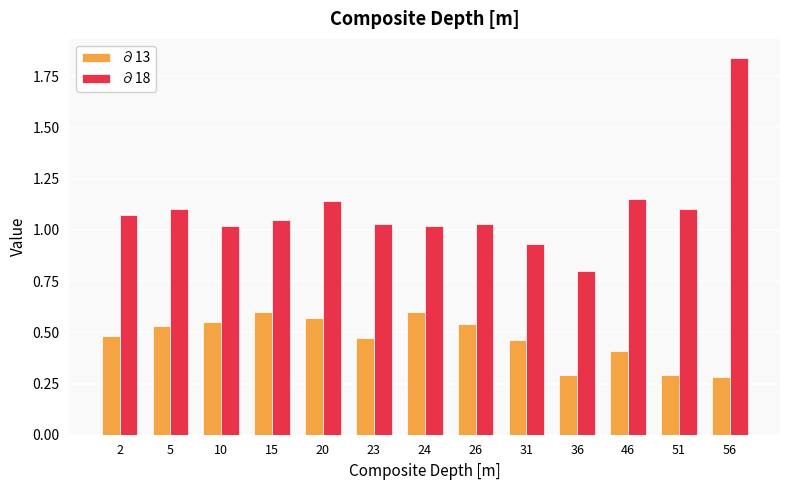

How many bars are there in total?

26